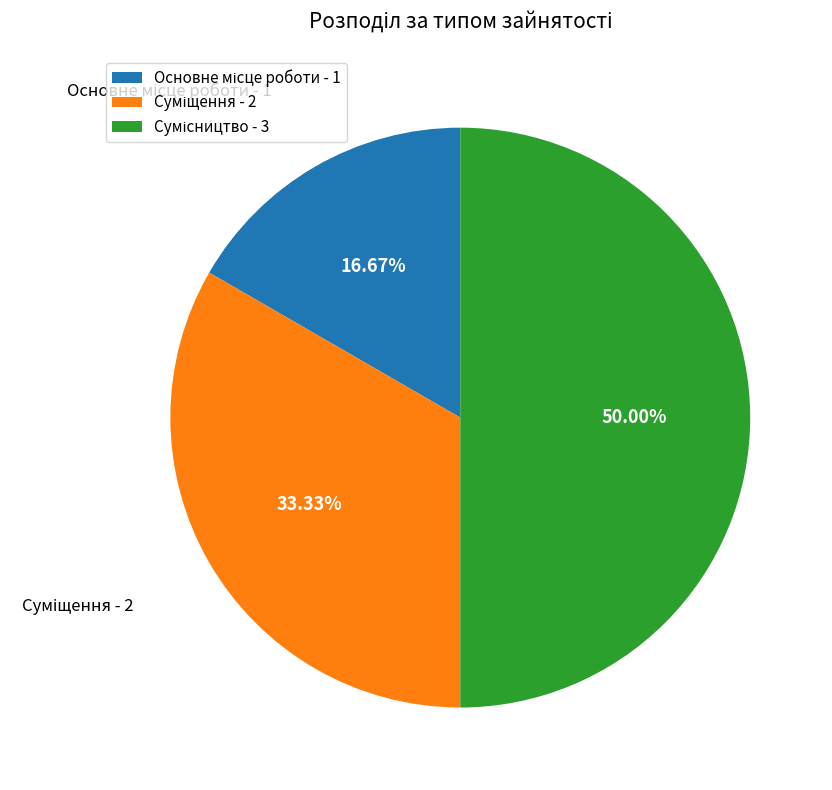

Is there any slice that represents more than half of the pie?

No